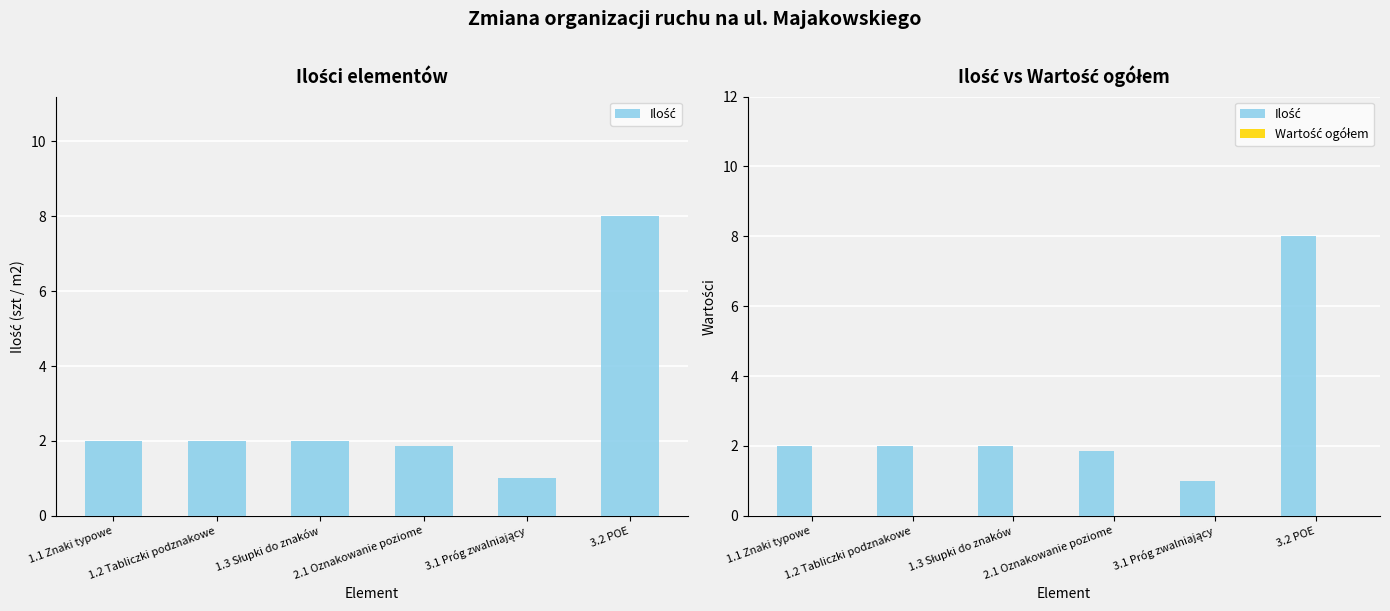

Where is Wartość ogółem nearest to the value 0?

1.1 Znaki typowe